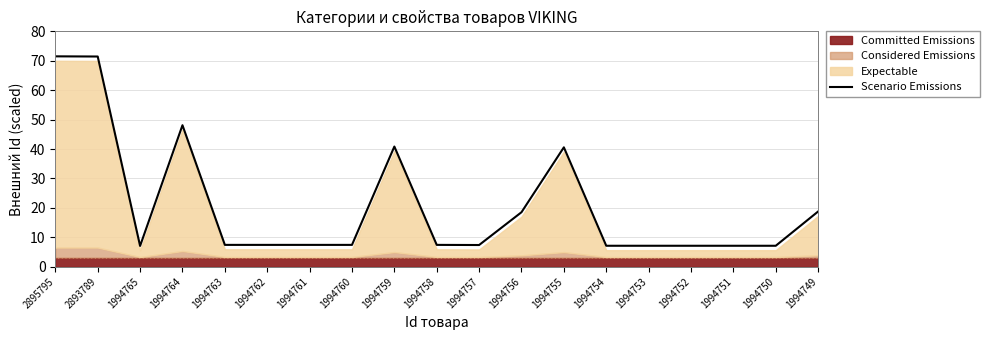

The chart shows a value of 4.7 at 1994753. True or false?

False